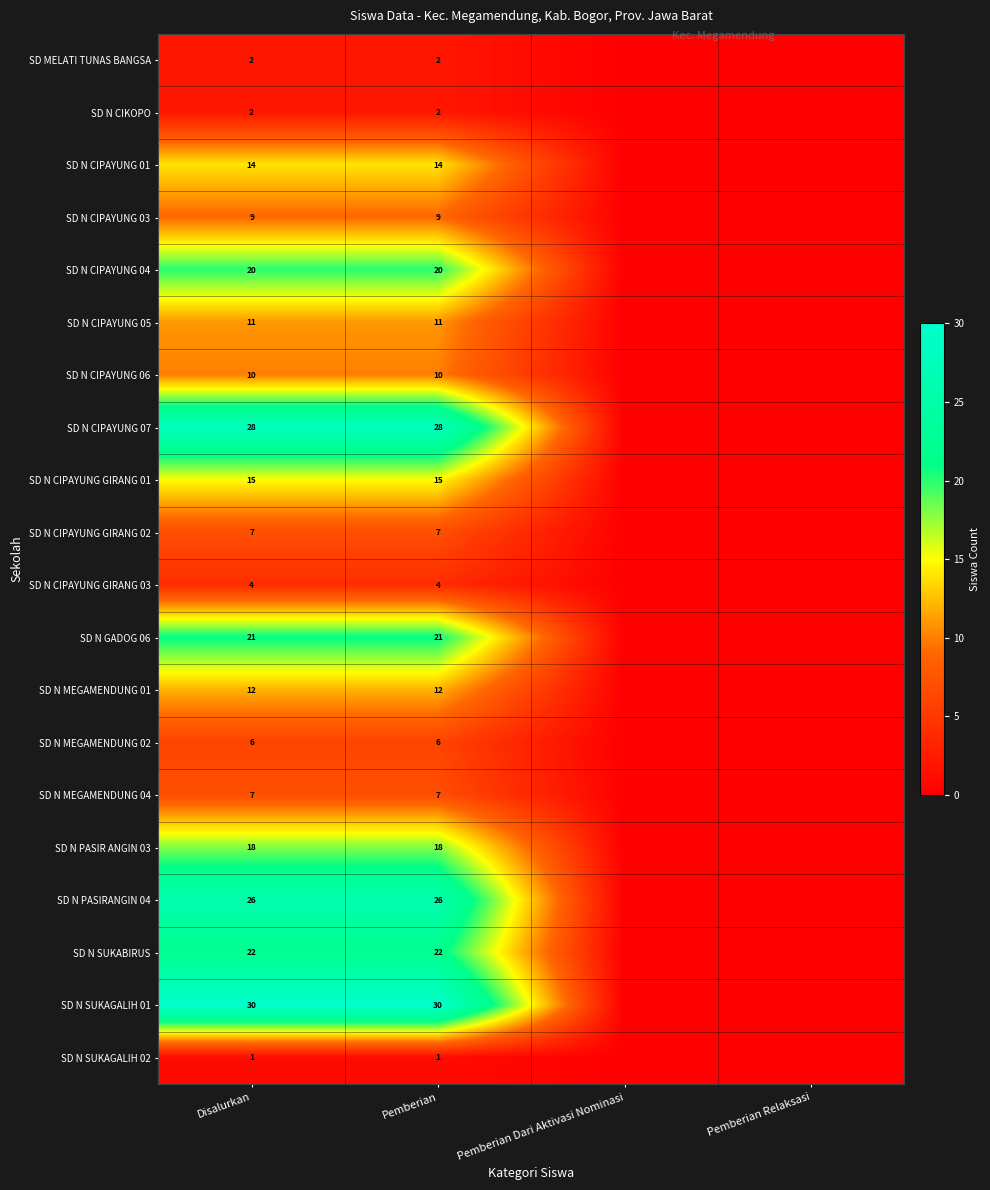

Is the value of SD N CIPAYUNG 06 at Pemberian Dari Aktivasi Nominasi greater than the value of SD N CIPAYUNG 05 at Pemberian?

No